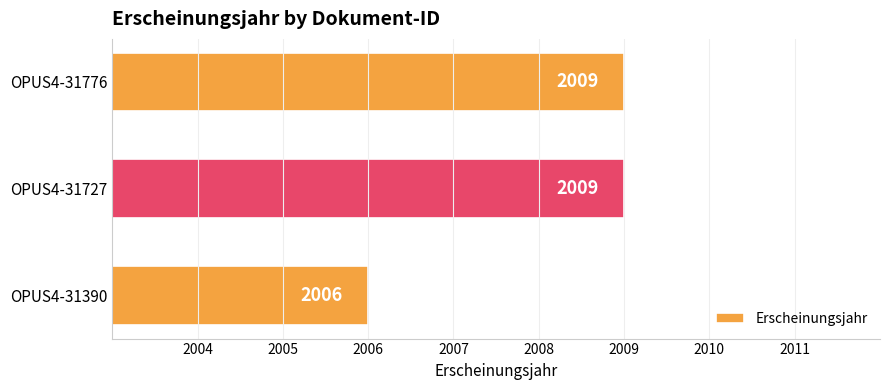

The chart shows a value of 2009 at OPUS4-31727. True or false?

True